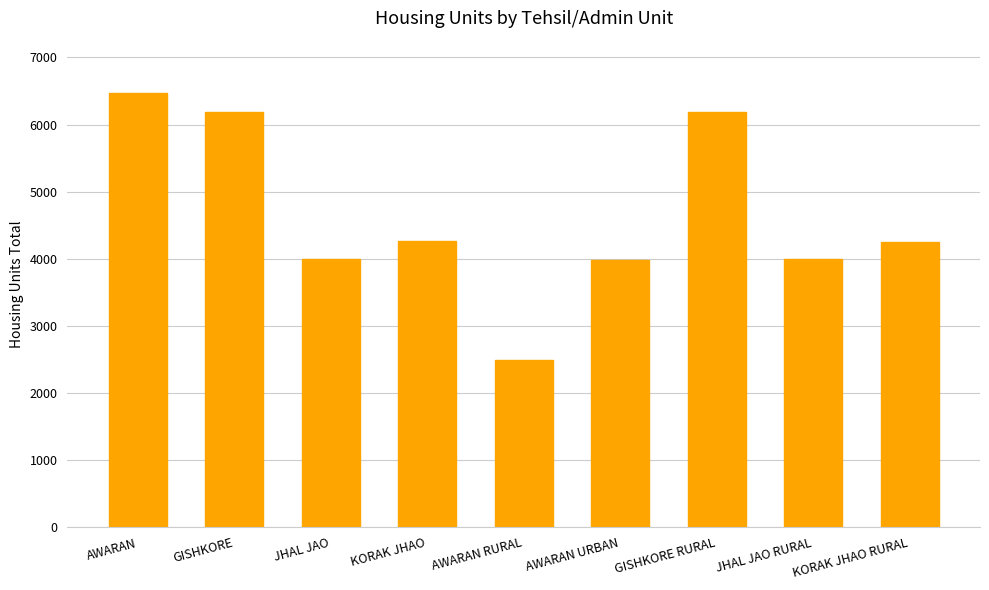

At which category does the chart reach its minimum across all series?

AWARAN RURAL